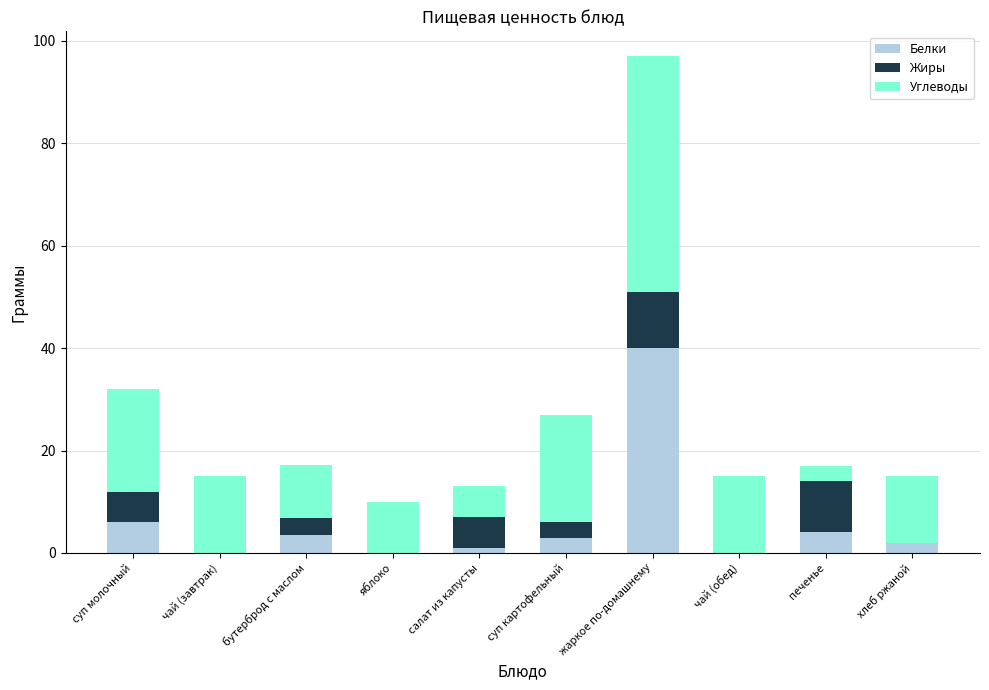

At which category is the sum across all series the highest?

жаркое по-домашнему